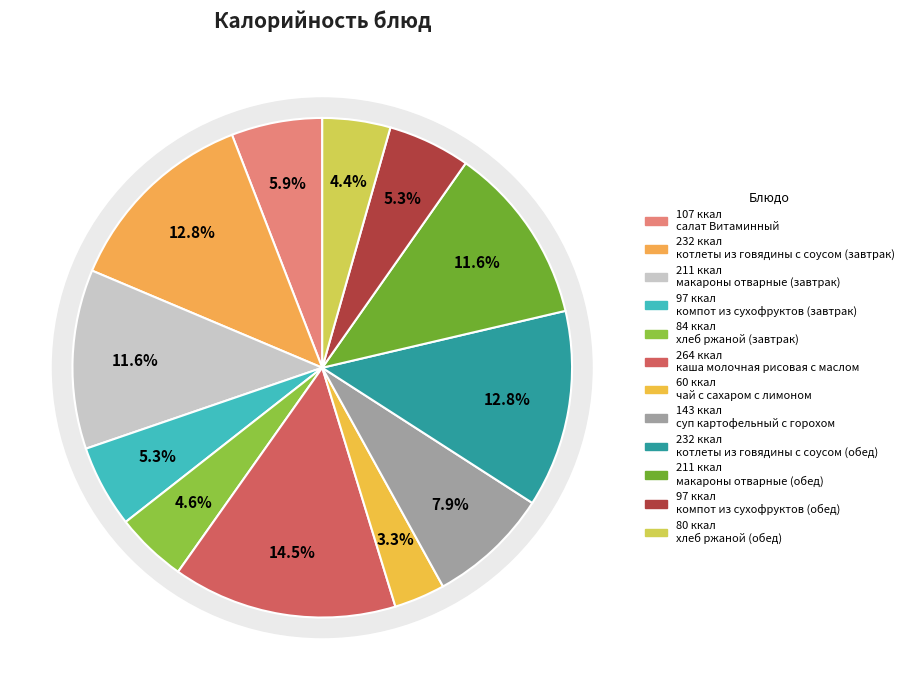

How many segments does this pie chart have?

12